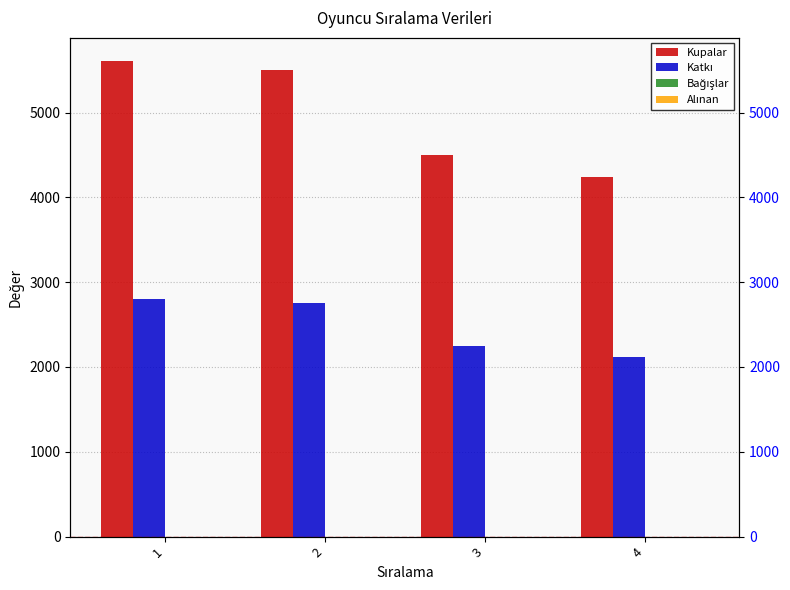

Between 1 and 3, which series saw the biggest shift?

Kupalar